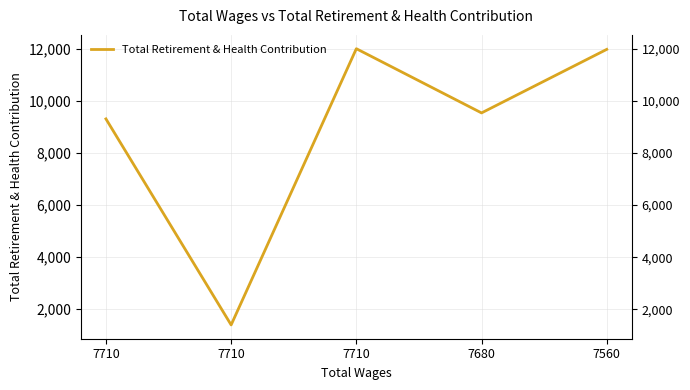

Reading left to right, what are all the values shown in this chart?

7710=9313	7710=1398	7710=12010	7680=9543	7560=11984